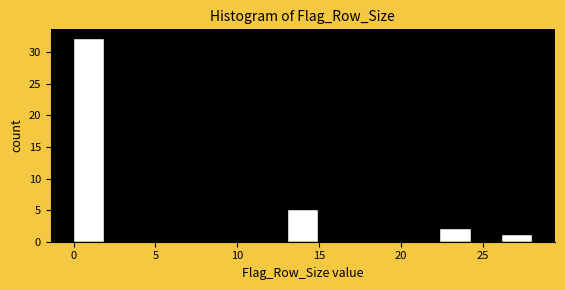

Read against the x-axis, roughly where is the centre of the tallest bar?

1.0